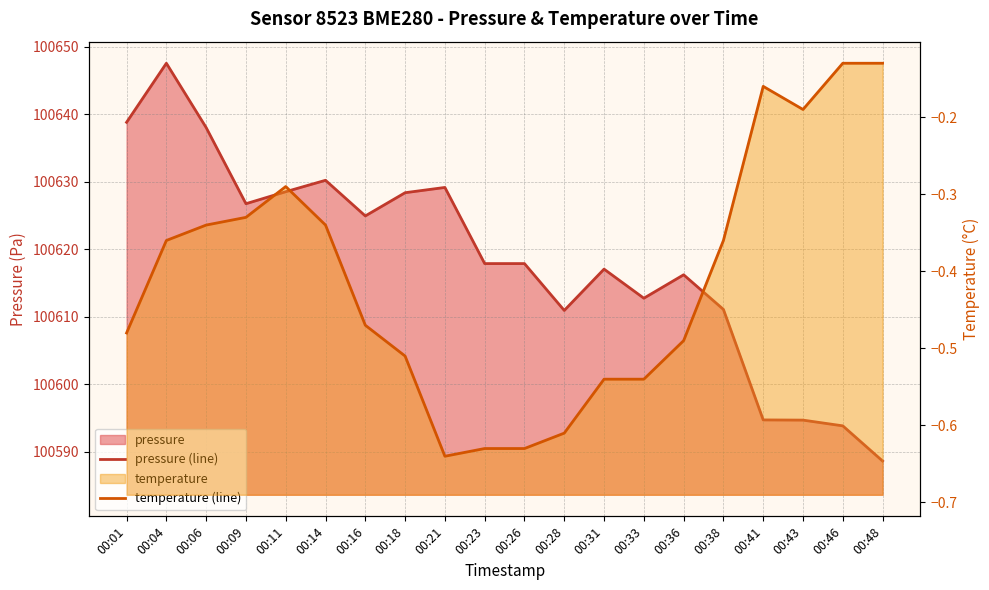

Where is temperature (line) nearest to the value 0?

00:46